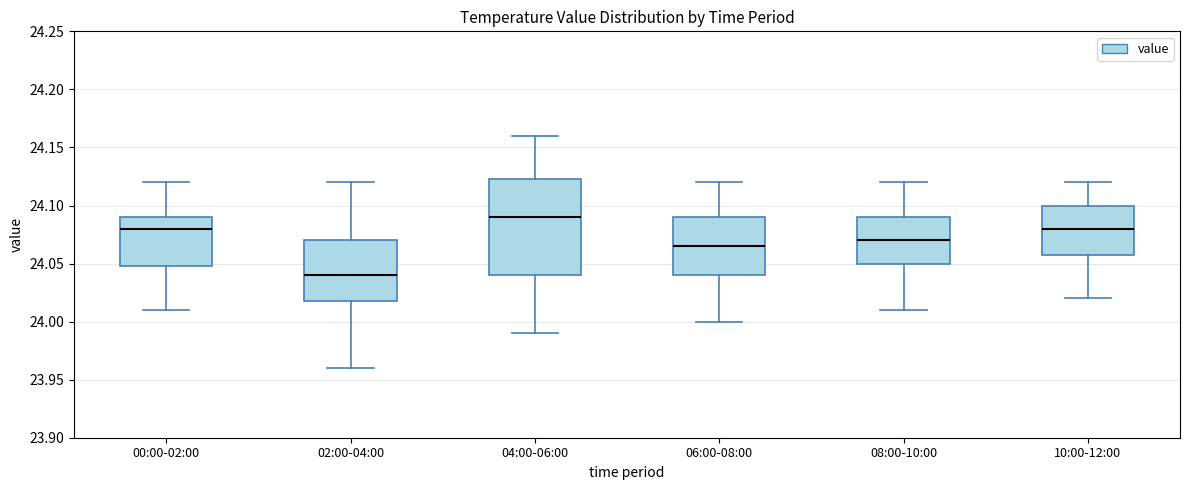

Which box is the tallest, from its lower edge to its upper edge?

04:00-06:00